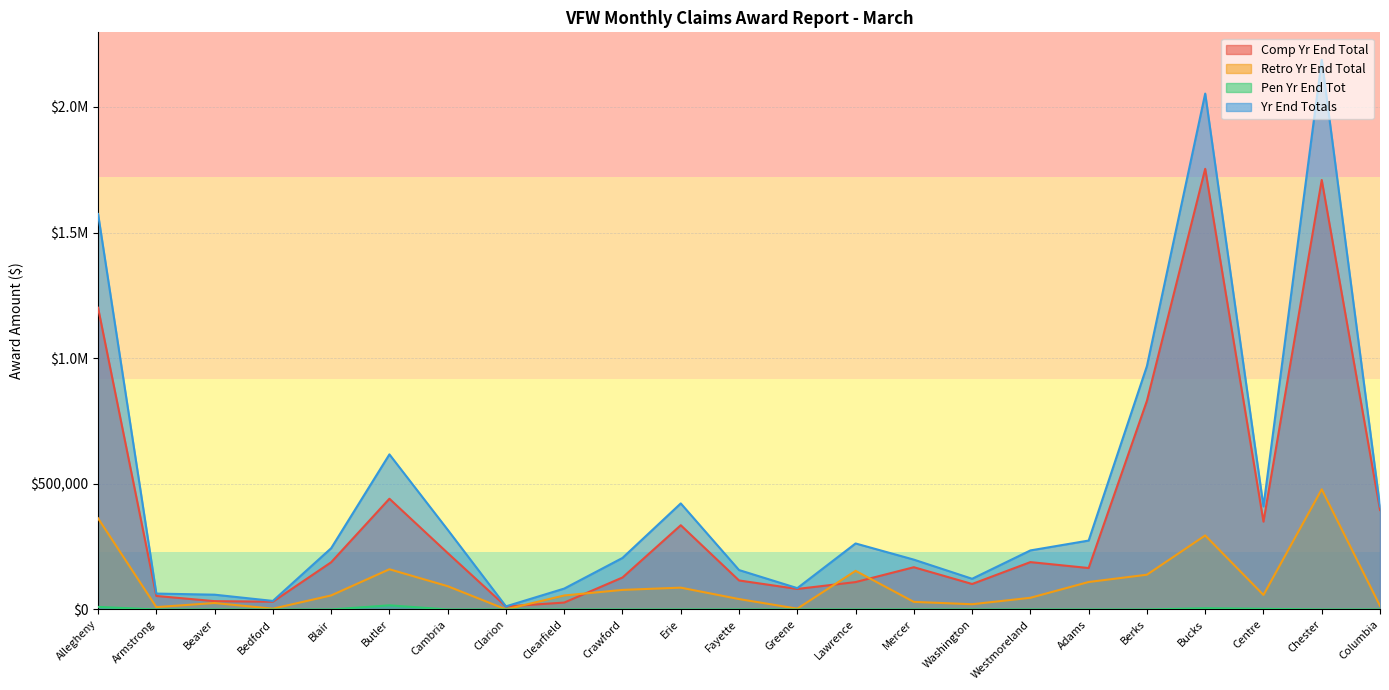

In Yr End Totals, how many points are lower than both neighbors (excluding endpoints)?

5